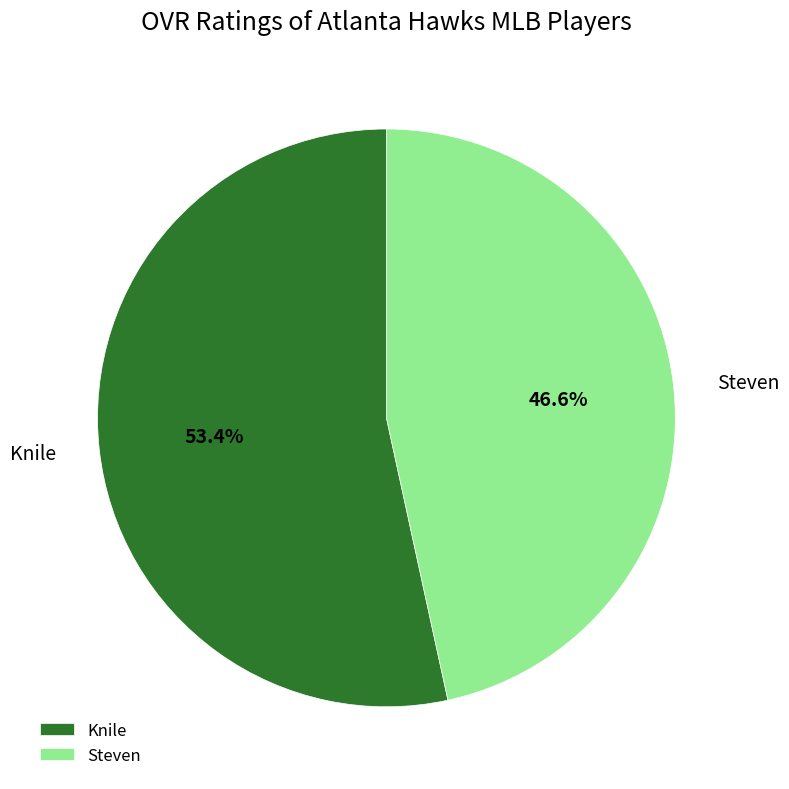

To the nearest percent, what is the combined percentage of Steven and Knile?

100%